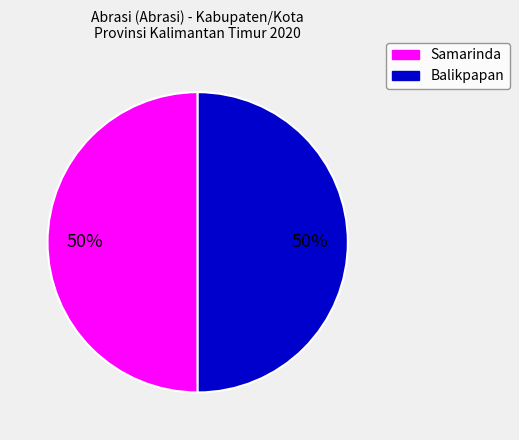

To the nearest percent, what is the average slice percentage?

50%